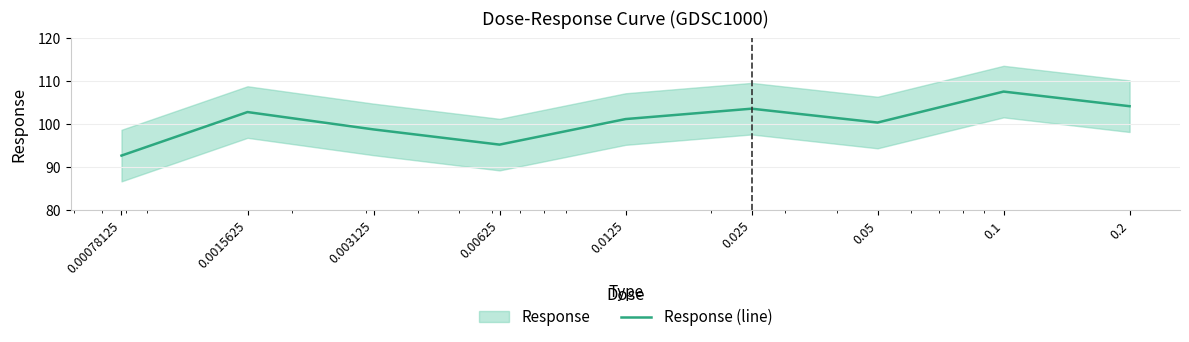

What is the ratio of the value at 0.00078125 to the value at 0.05?

0.9